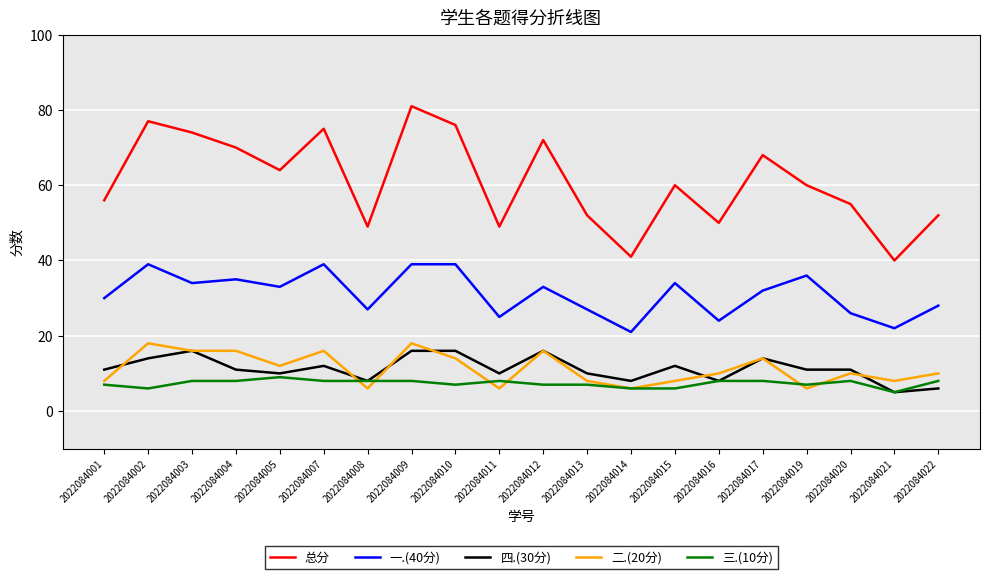

True or false: 总分 has more than 0 interior local peaks.

True